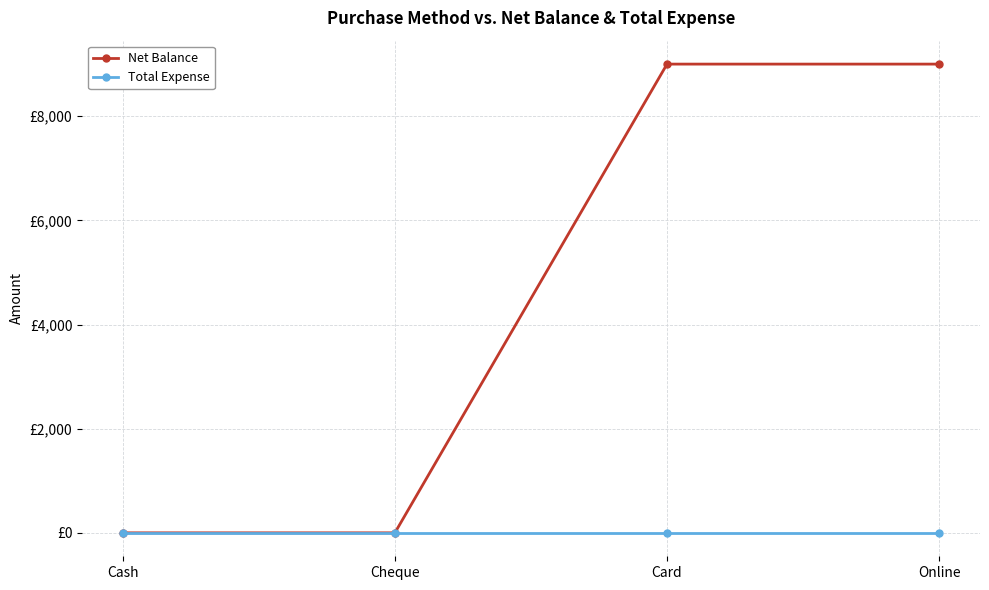

Does the chart have visible grid lines?

Yes